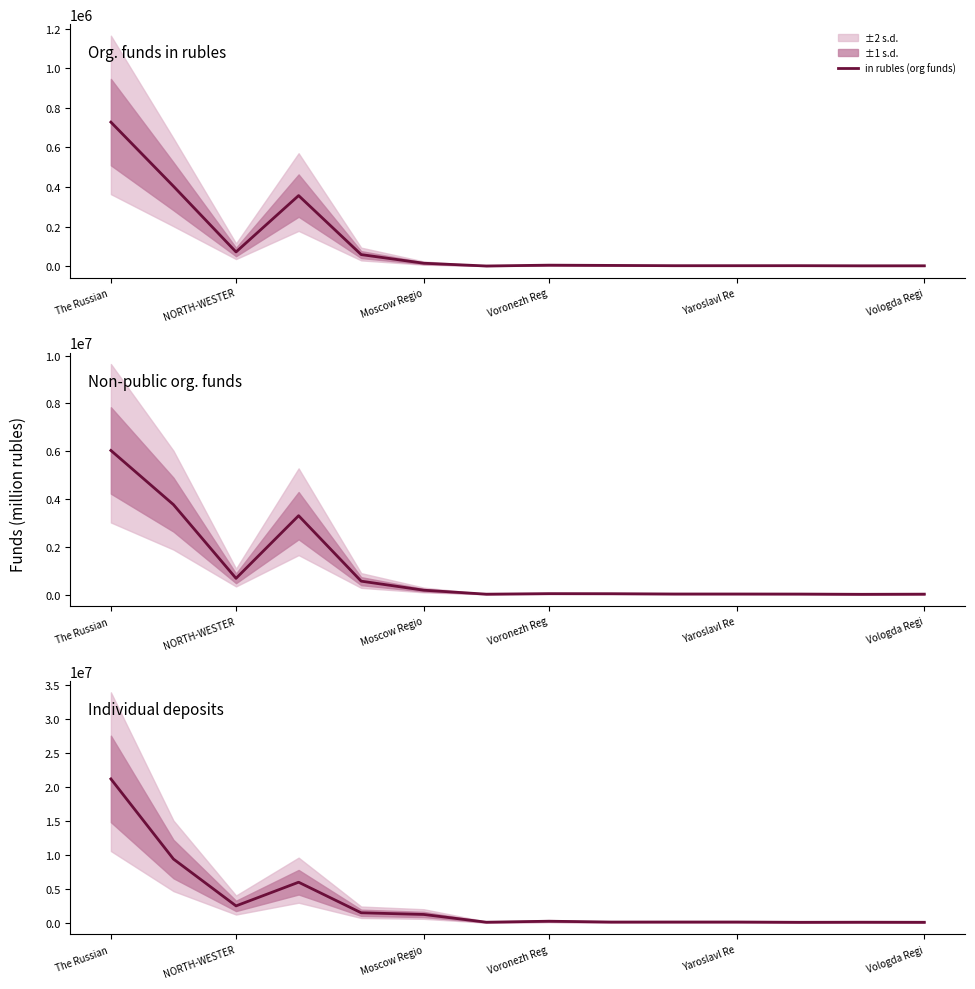

Between 12 and Voronezh Reg, which is larger?

Voronezh Reg